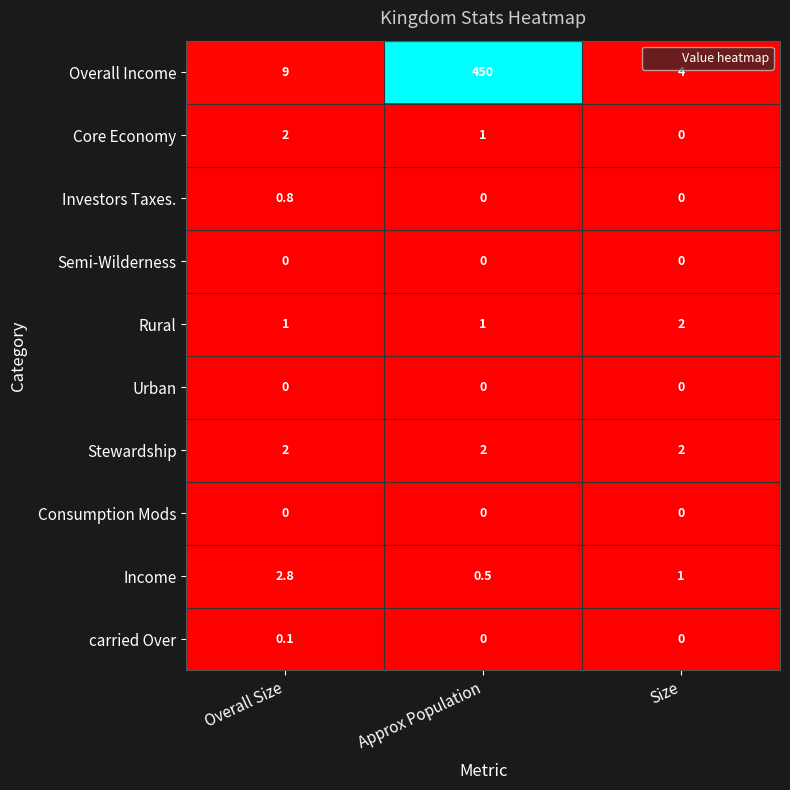

What is the total value across all series at Approx Population?

454.5